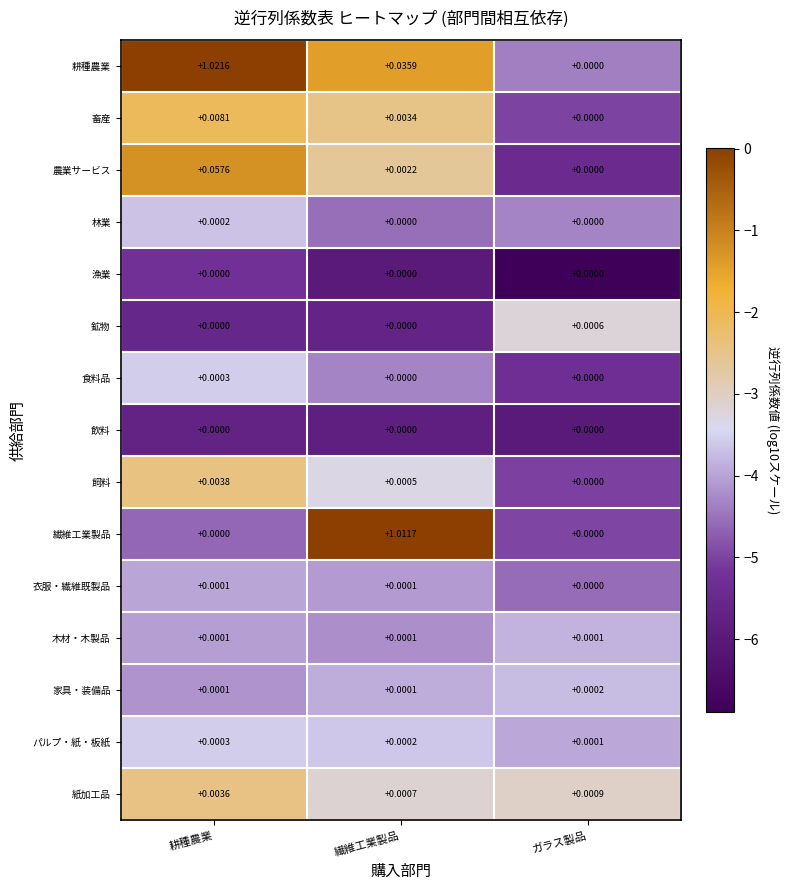

Is the value of 林業 at ガラス製品 greater than the value of 飼料 at 耕種農業?

No